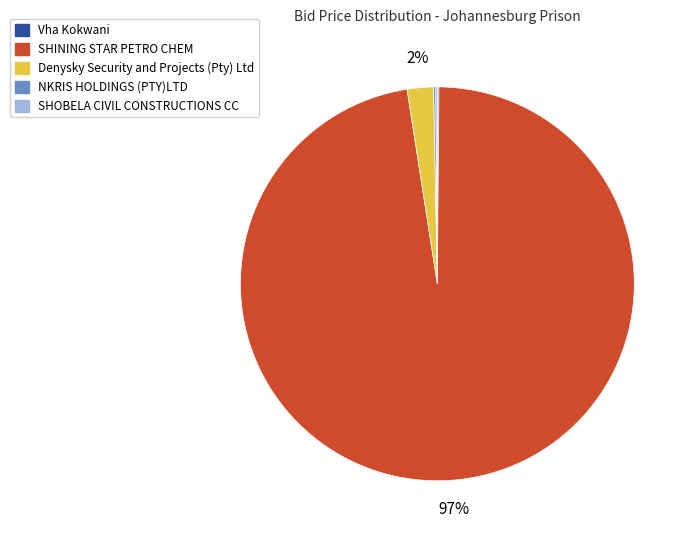

What percentage is the Denysky Security and Projects (Pty) Ltd slice, to the nearest percent?

2%